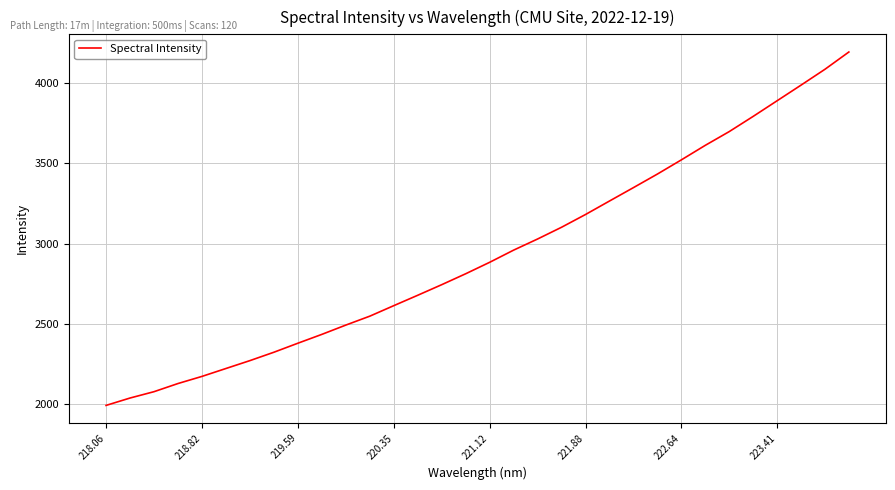

True or false: the data has more than 1 interior local peaks.

False